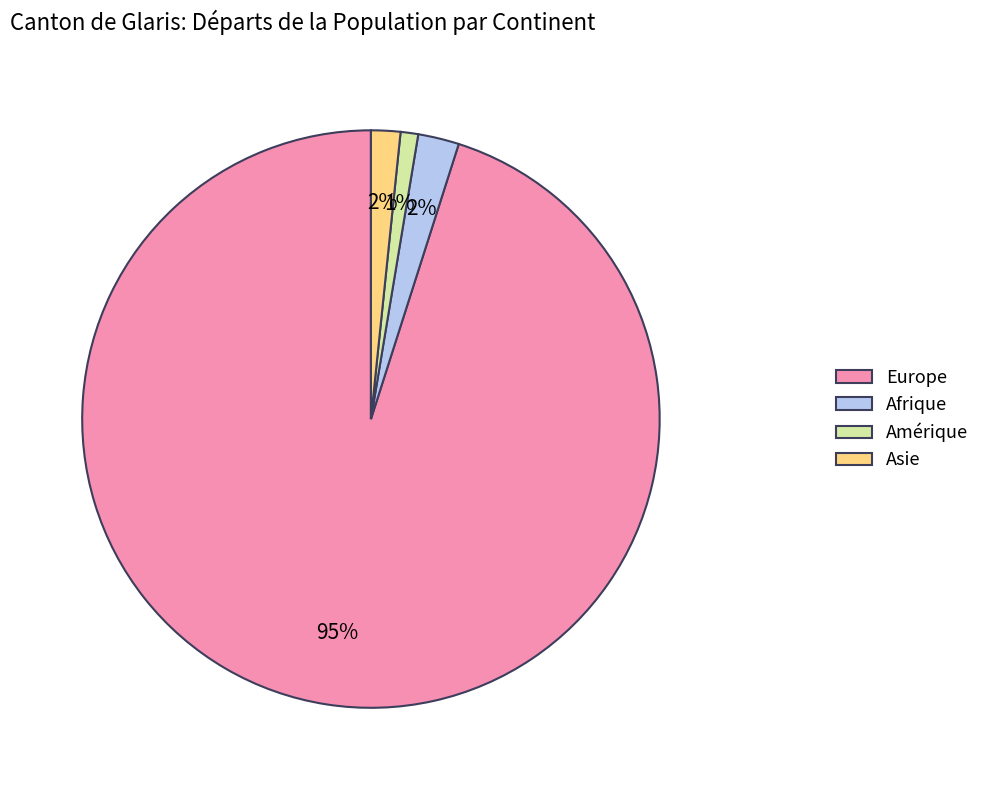

Is it true that Afrique is 7% of the pie?

False